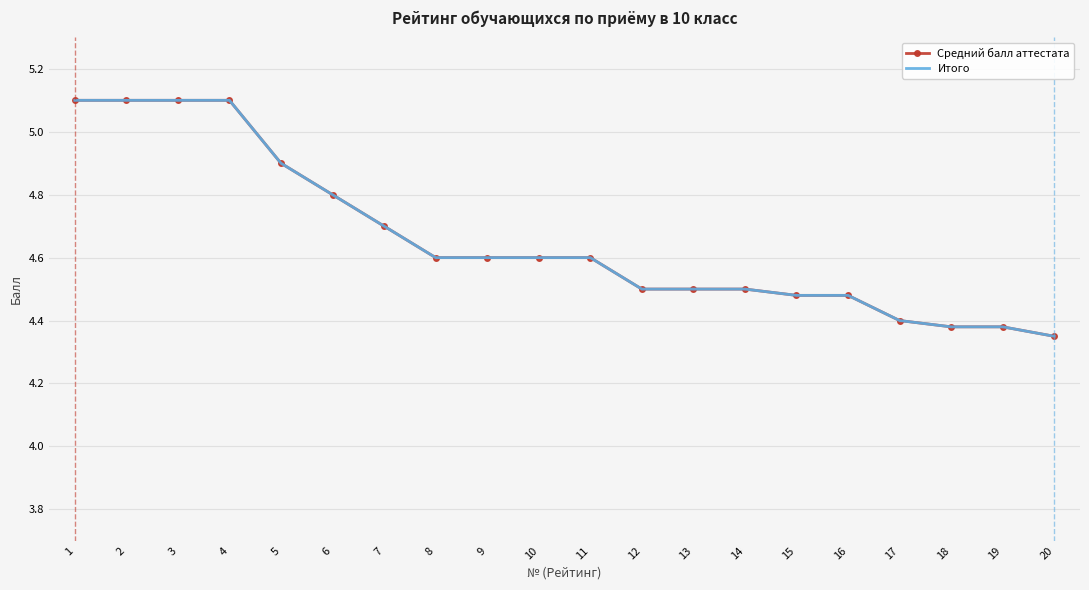

What is the value of the Итого point at the 7th from the left?

4.7